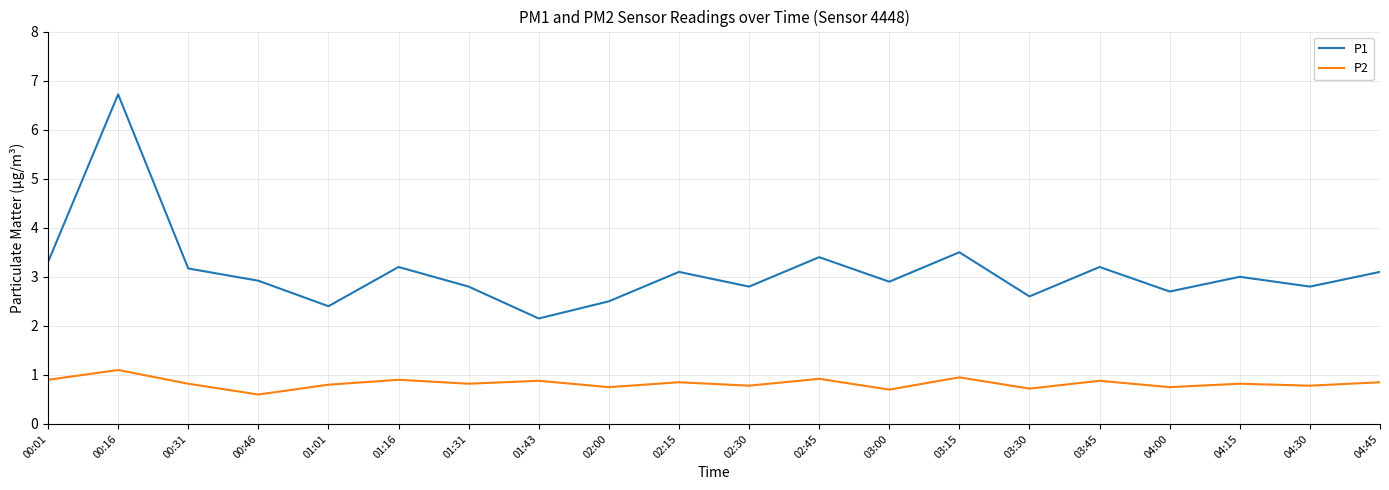

What is the difference between the P1 values at 00:16 and 02:15?

3.6